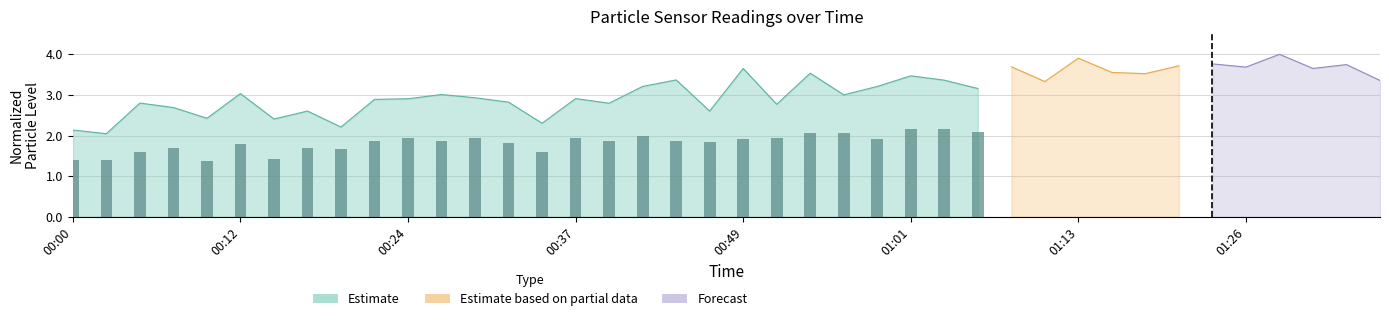

What is the sum of all values?

50.9